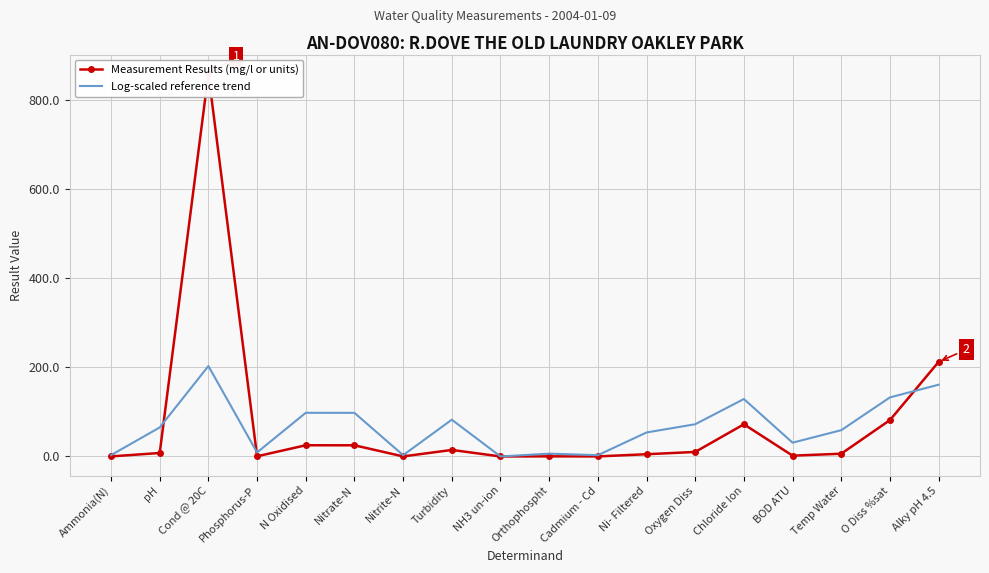

List the labels in order of Measurement Results (mg/l or units) value, smallest first.

NH3 un-ion, Nitrite-N, Cadmium - Cd, Ammonia(N), Orthophospht, Phosphorus-P, BOD ATU, Ni- Filtered, Temp Water, pH, Oxygen Diss, Turbidity, Nitrate-N, N Oxidised, Chloride Ion, O Diss %sat, Alky pH 4.5, Cond @ 20C